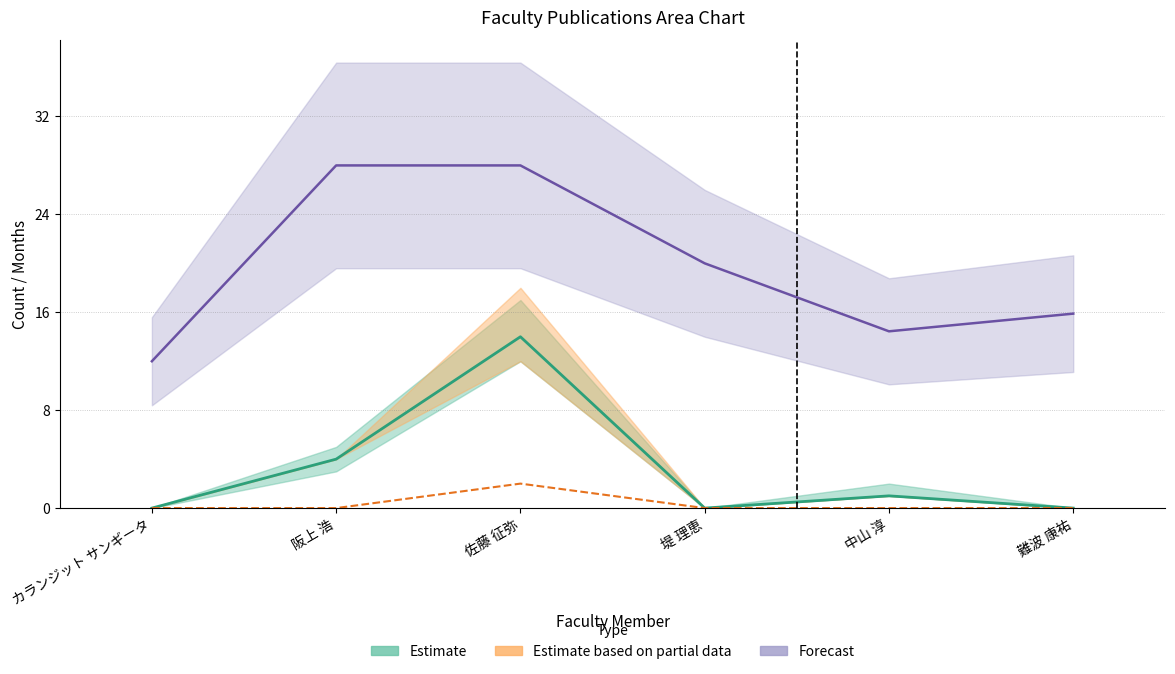

Rank the categories by 在籍月数 (scaled) value from highest to lowest.

阪上 浩, 佐藤 征弥, 堤 理恵, 難波 康祐, 中山 淳, カランジット サンギータ